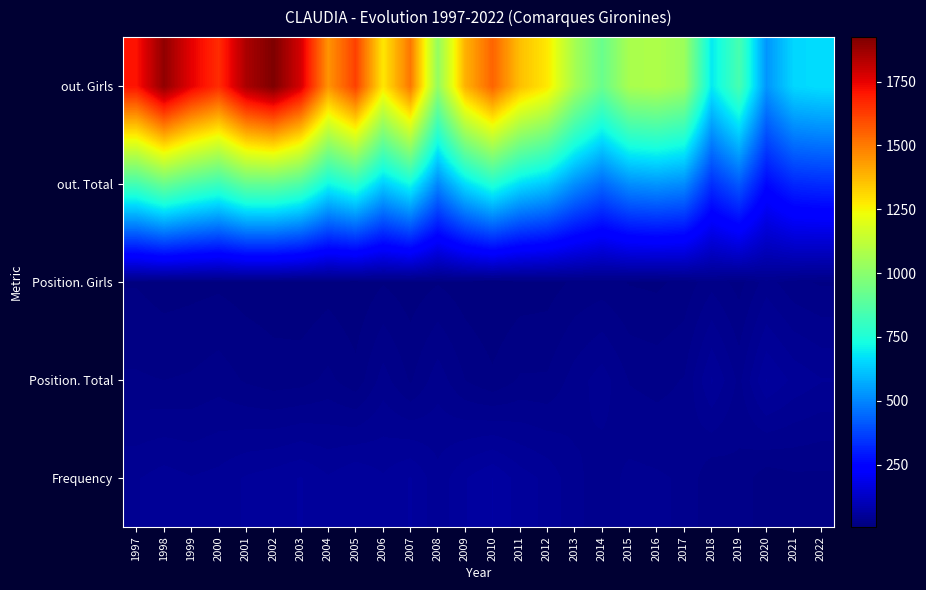

What is the total value across all series at 2014?

1454